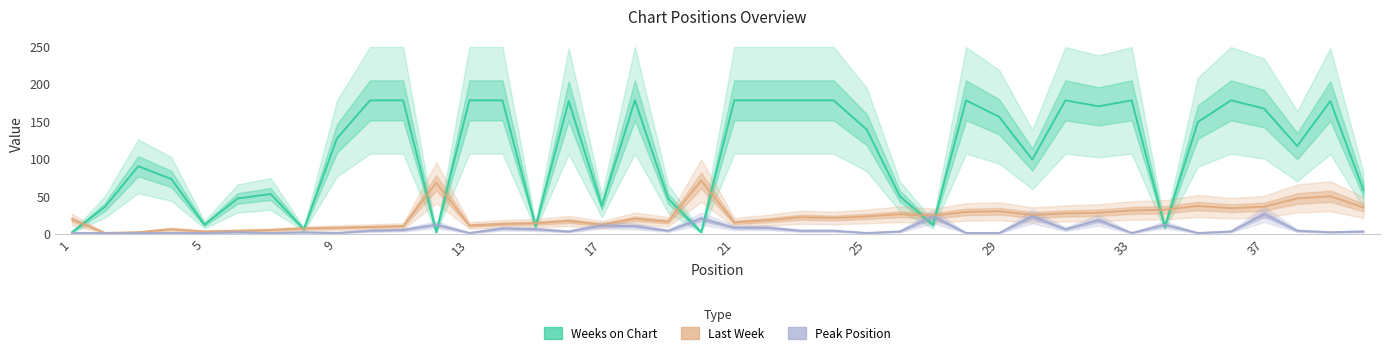

What is the difference between the maximum and minimum values in the Last Week series?

70